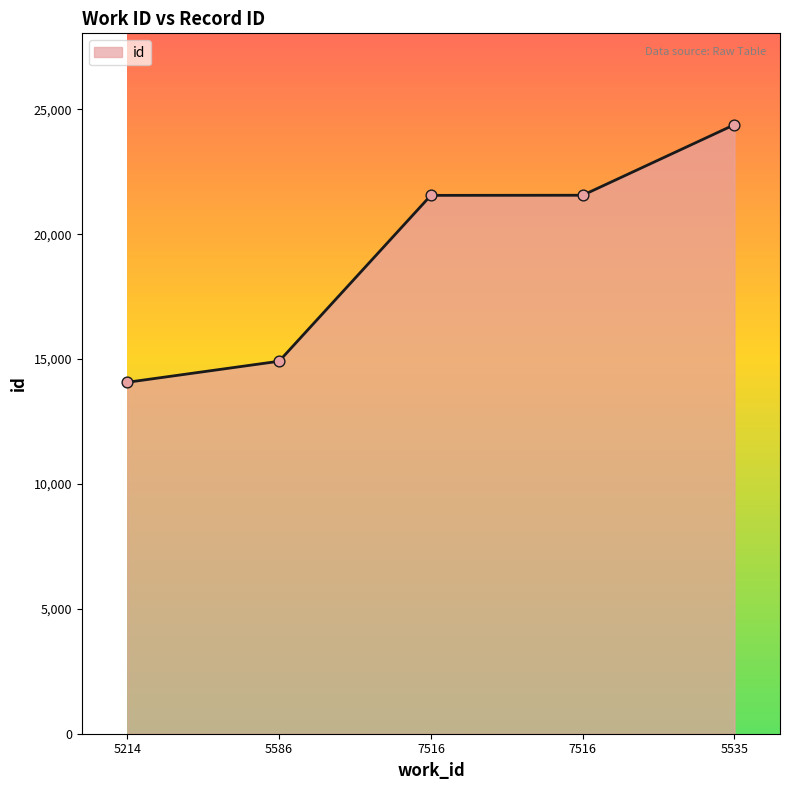

Between 7516 and 7516, which is larger?

7516